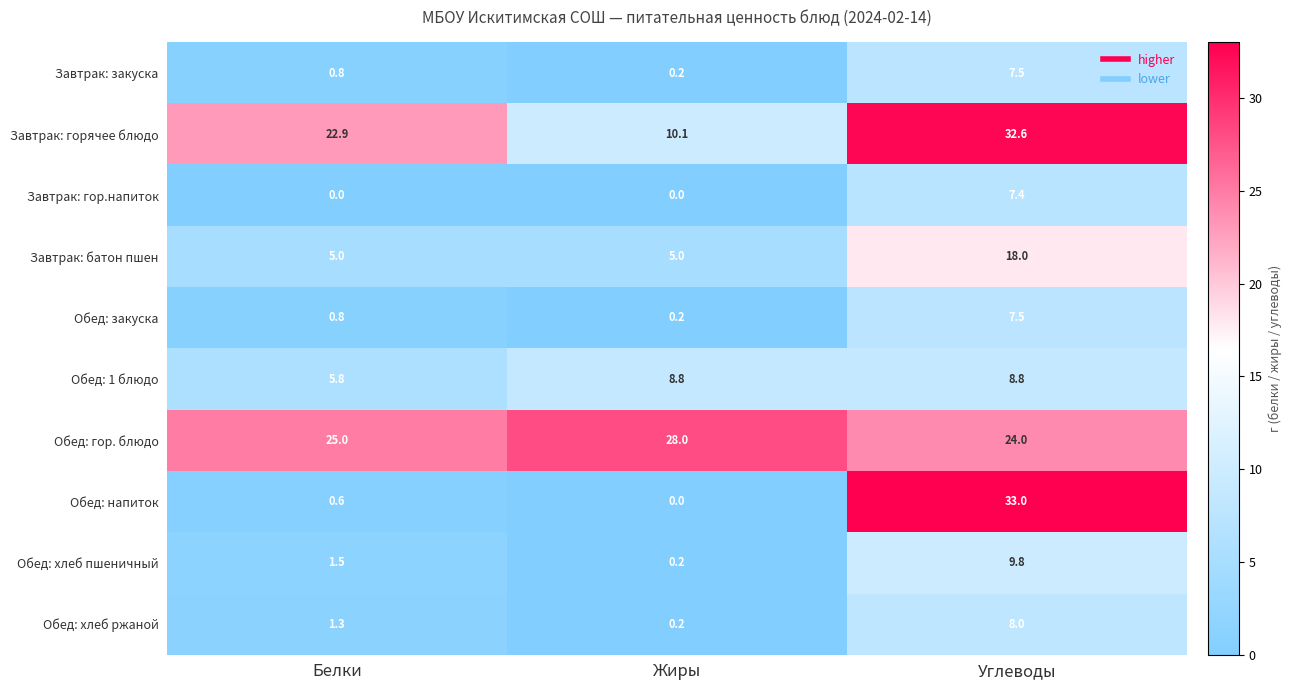

True or false: Обед: гор. блюдо has a value of 28.0 at Жиры.

True